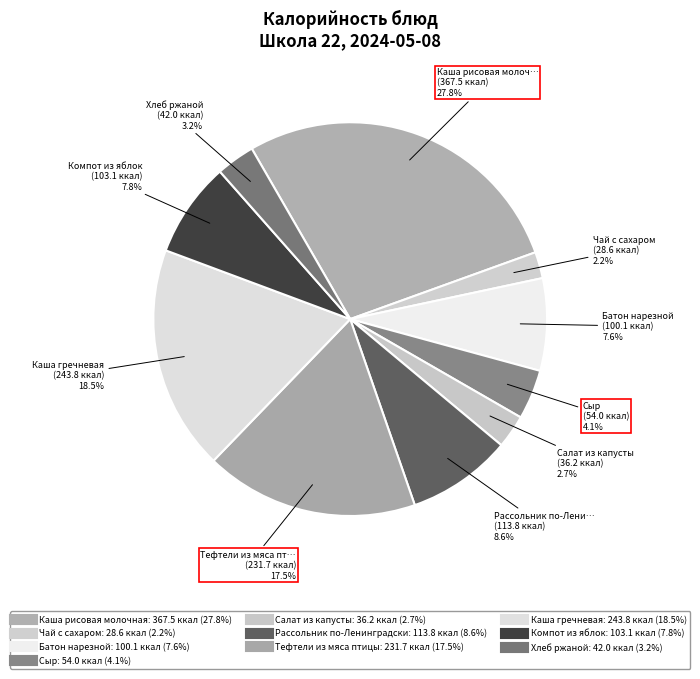

To the nearest percent, what is the difference between the largest and smallest slice percentages?

26%